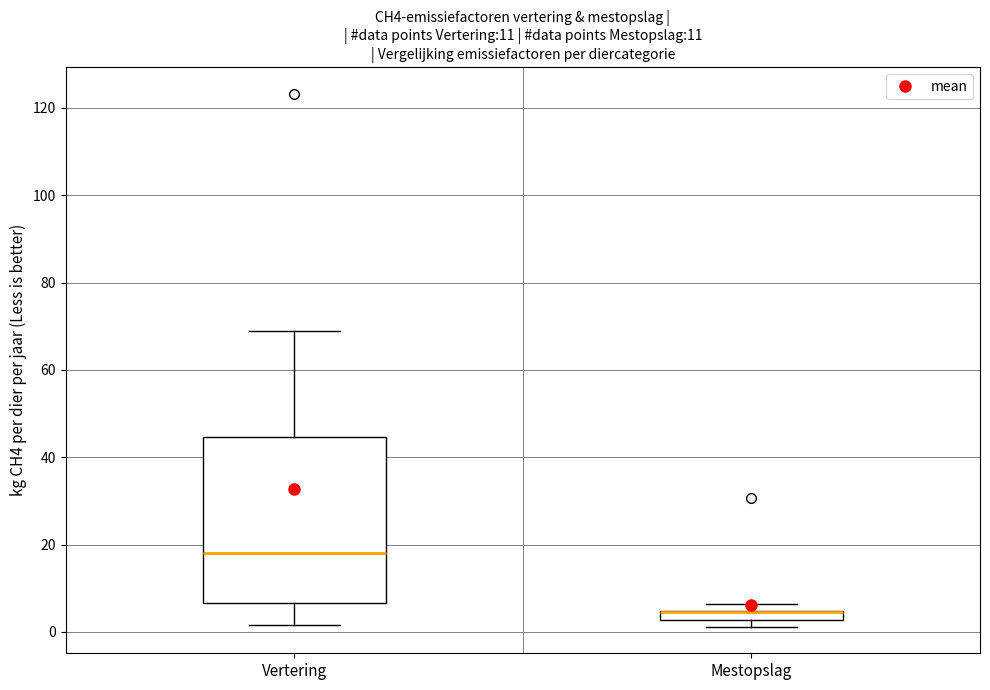

Which box is the tallest, from its lower edge to its upper edge?

Vertering